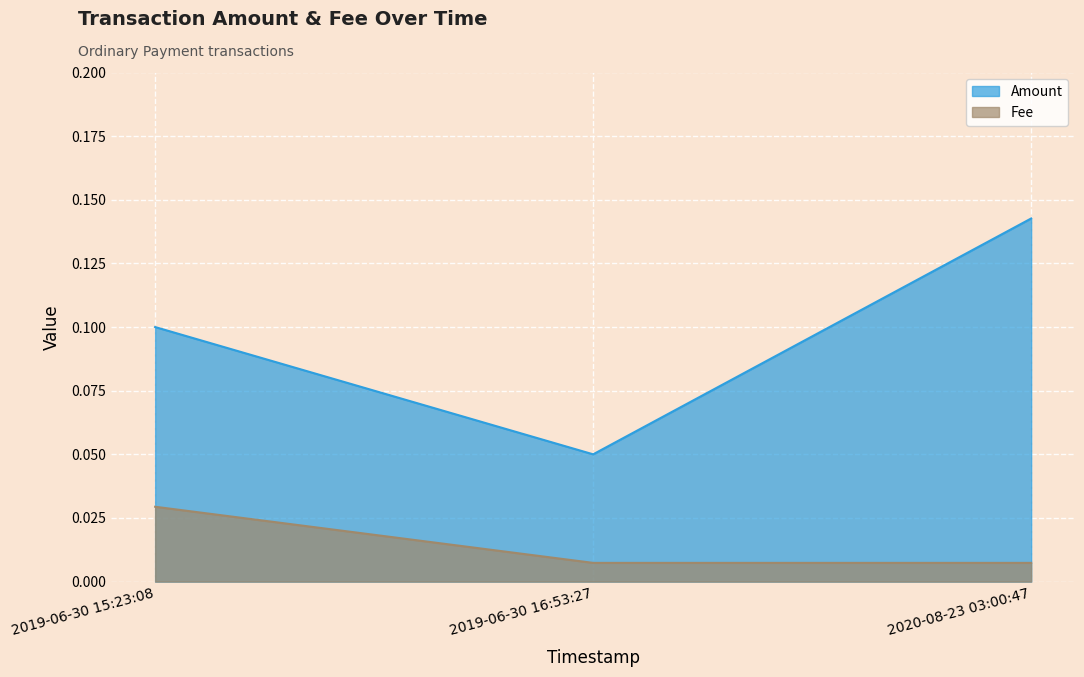

List the series in order of their peak value, lowest first.

Fee, Amount